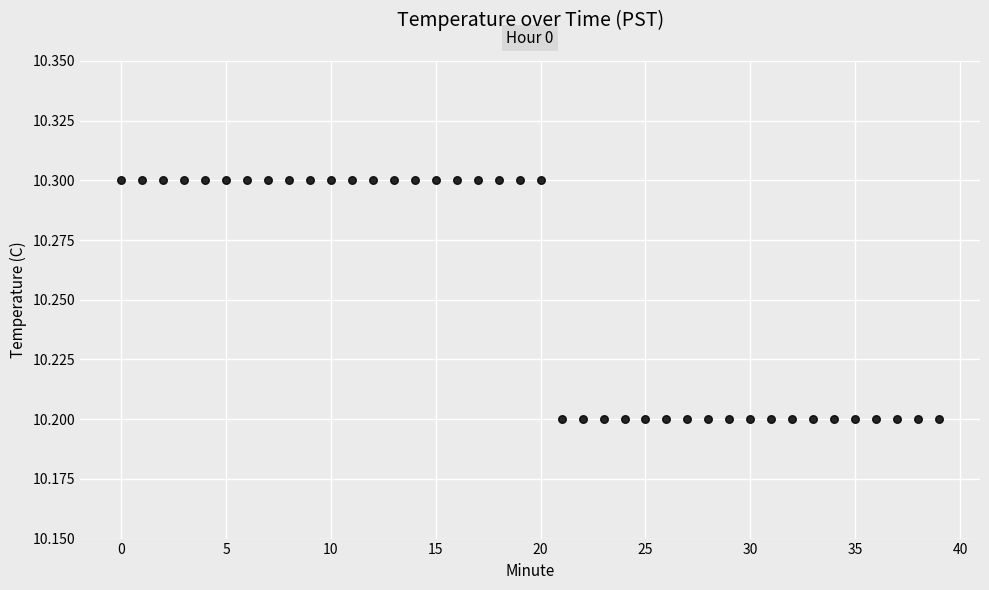

Count the number of points in this scatter plot.

40